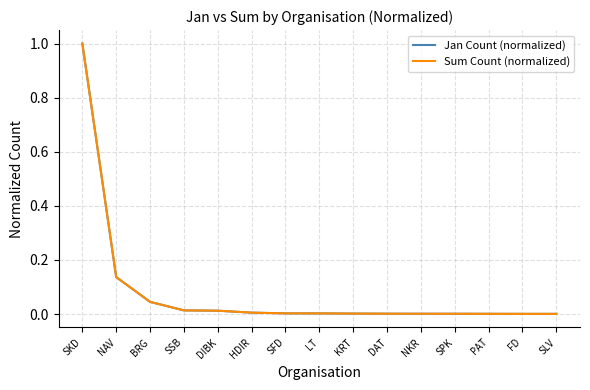

Reading left to right, transcribe all the data shown in this chart.

Jan Count (normalized): 1.0	0.1	0.0	0.0	0.0	0.0	0.0	0.0	0.0	0.0	0.0	0.0	0.0	0.0	0.0
Sum Count (normalized): 1.0	0.1	0.0	0.0	0.0	0.0	0.0	0.0	0.0	0.0	0.0	0.0	0.0	0.0	0.0